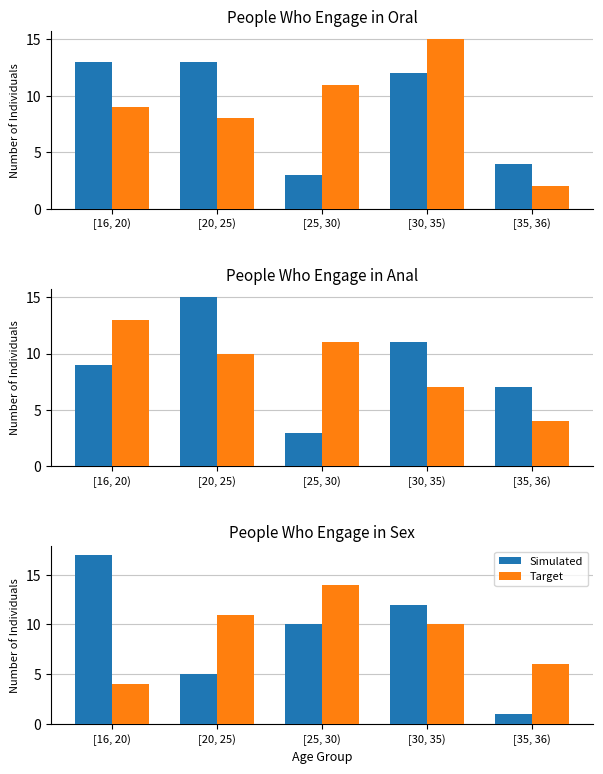

The value of Target at [25, 30) is 14. True or false?

True